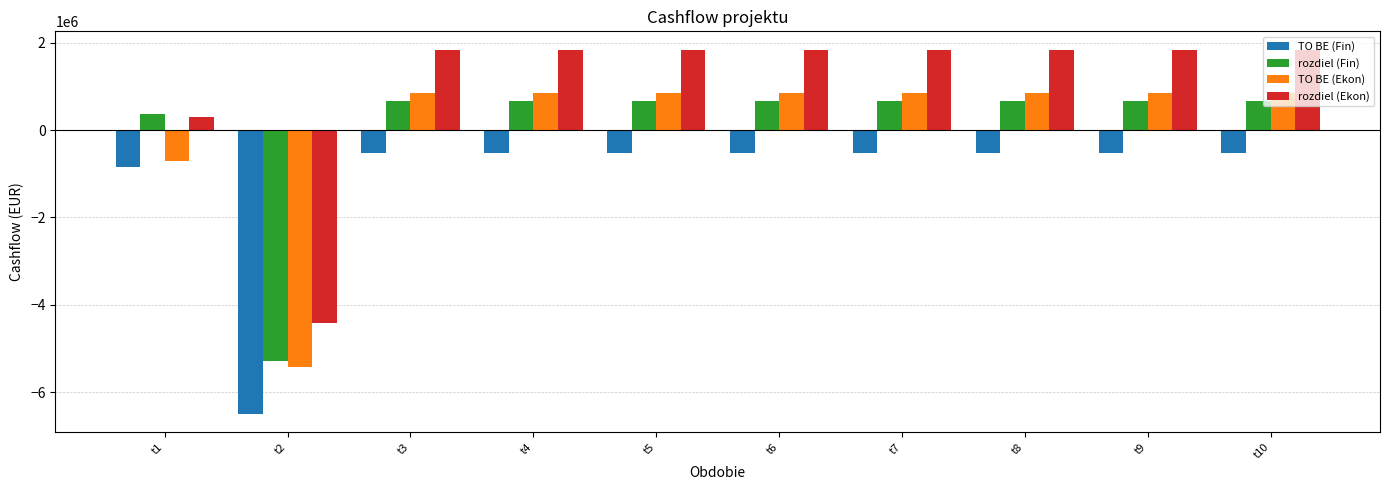

Is the value of TO BE (Ekon) at t6 greater than the value of TO BE (Fin) at t6?

Yes